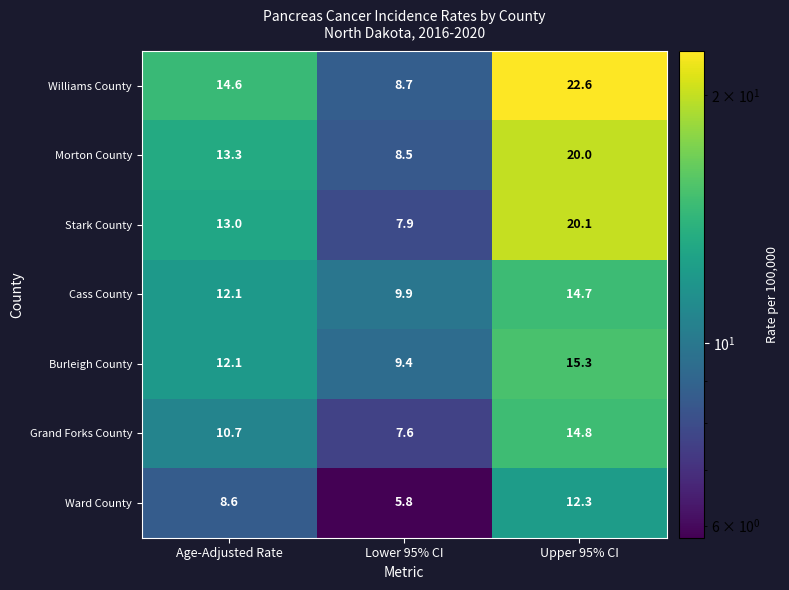

Where is Williams County nearest to the value 15?

Age-Adjusted Rate